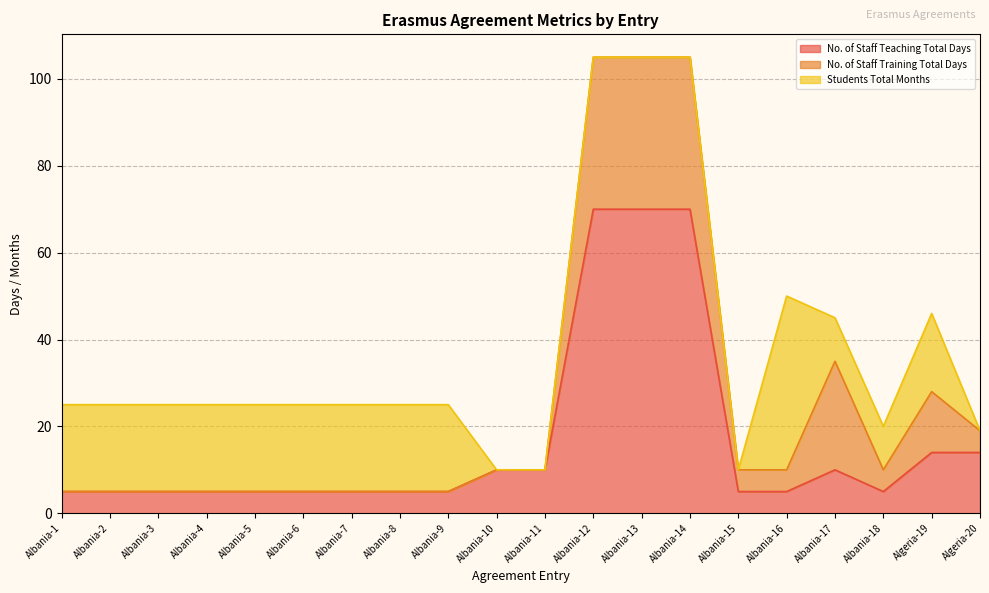

What is the spread (max minus min) of values at Albania-8?

20